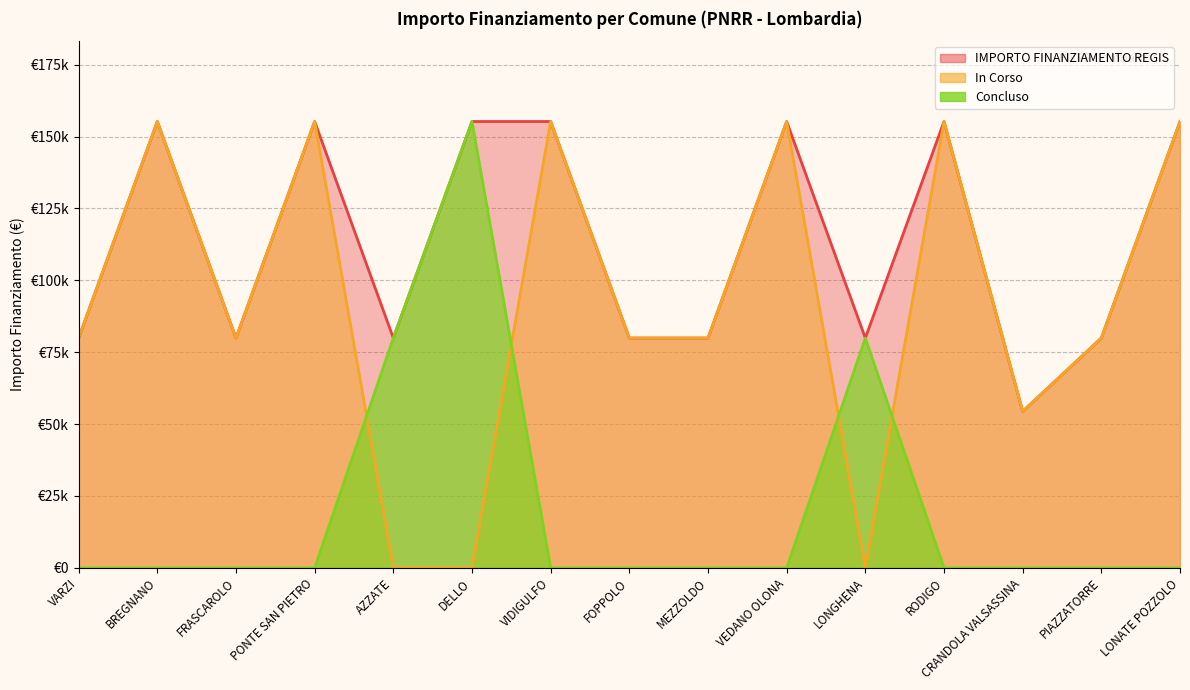

At which label does IMPORTO FINANZIAMENTO REGIS first exceed 79922?

BREGNANO